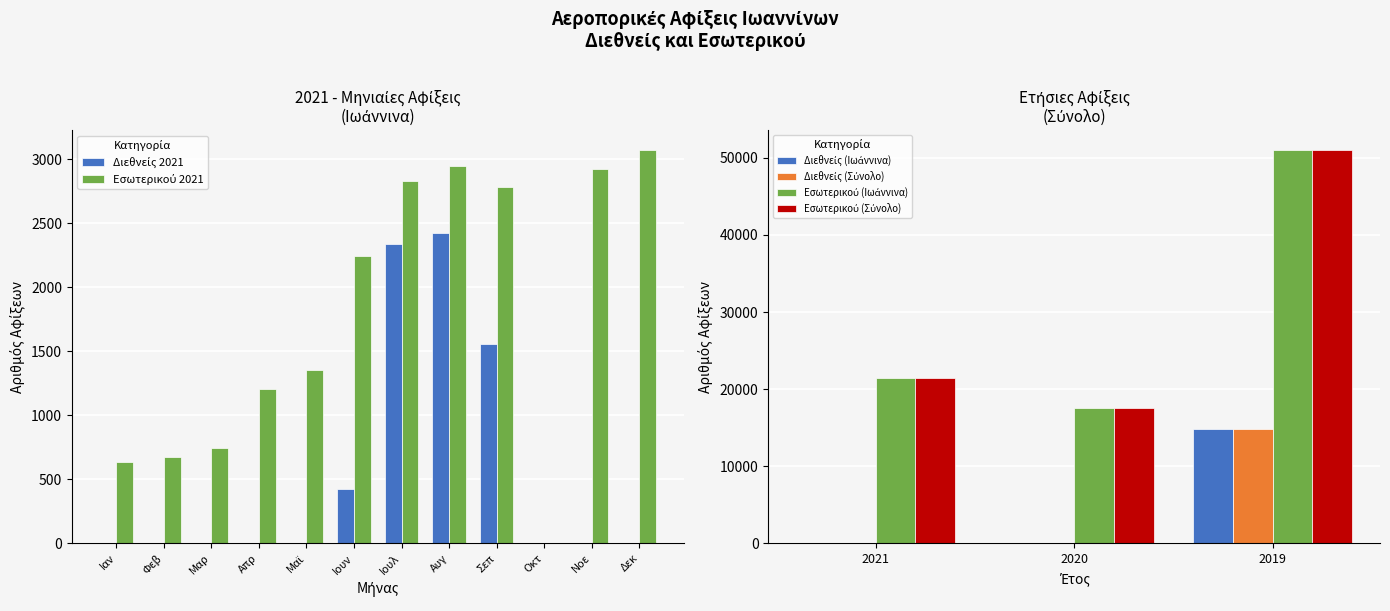

What is the difference between the maximum and minimum values in the Εσωτερικού (Σύνολο) series?

33420